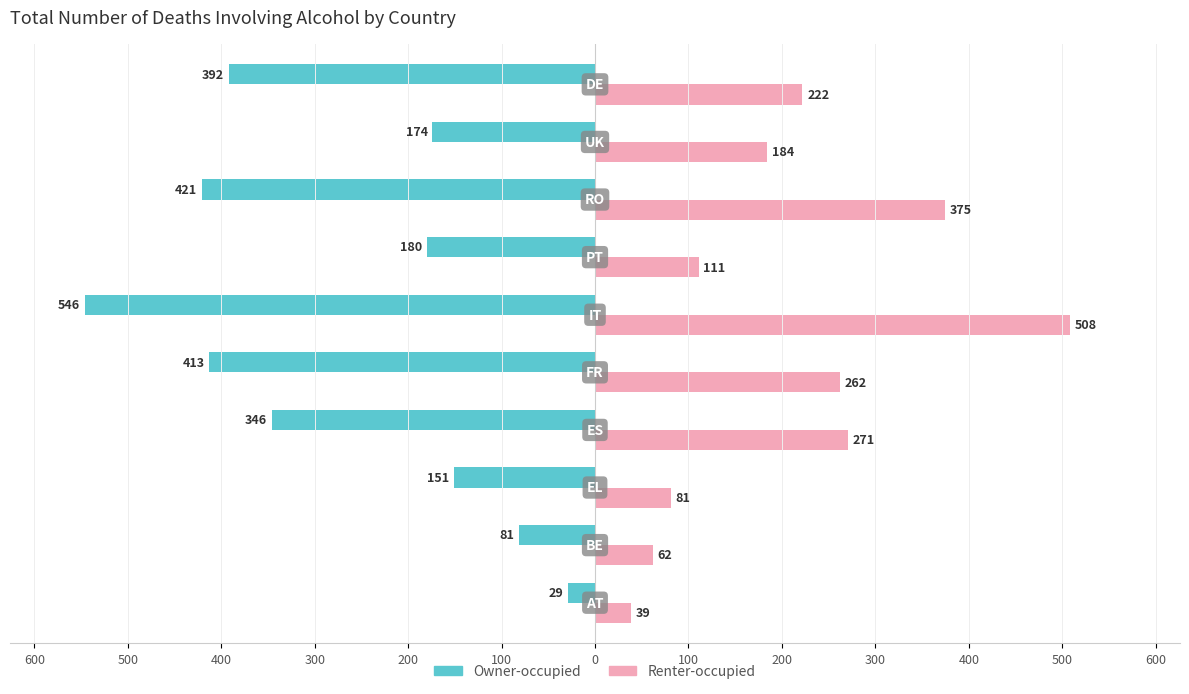

What are all the series names shown in the legend?

Owner-occupied, Renter-occupied